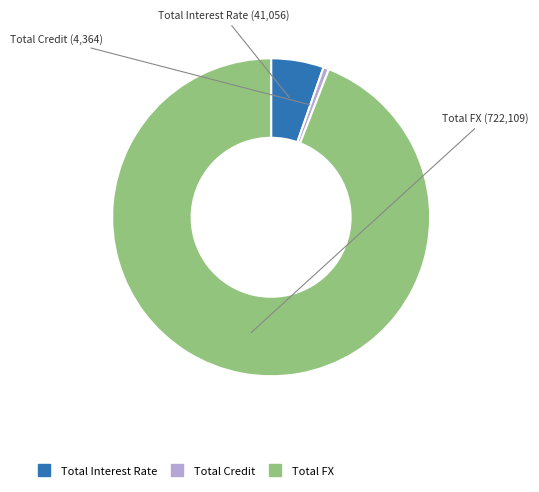

What is the ratio of the value at Total Interest Rate to the value at Total Credit?

9.4